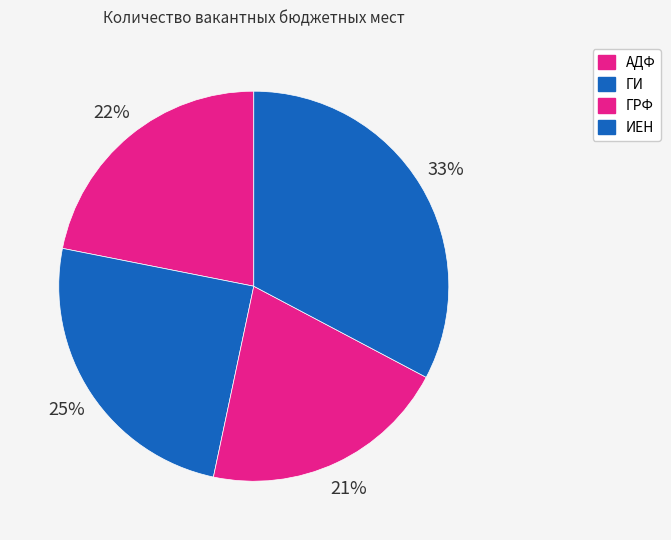

How many segments does this pie chart have?

4